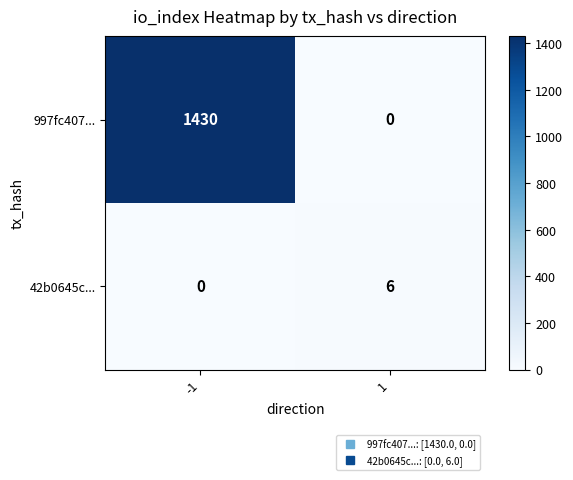

The value of 997fc407... at -1 is 954. True or false?

False